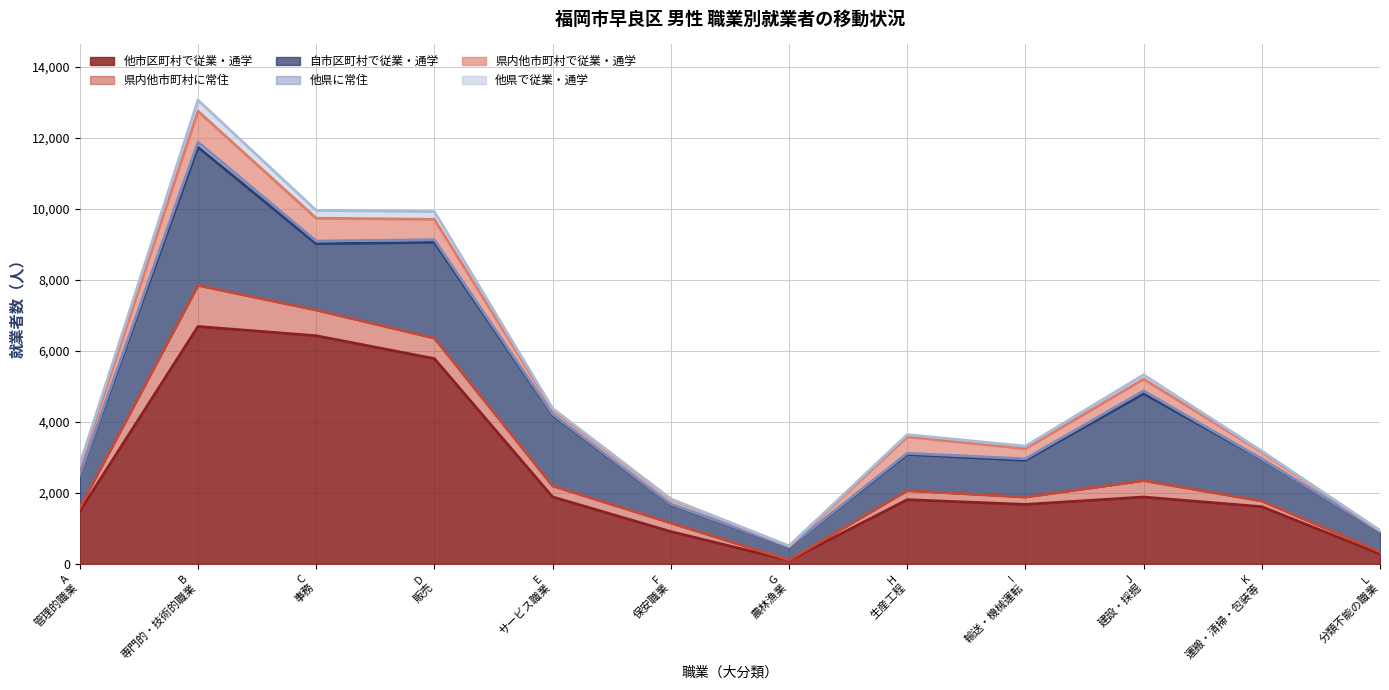

What is the label of the 7th point from the right?

F_保安職業従事者